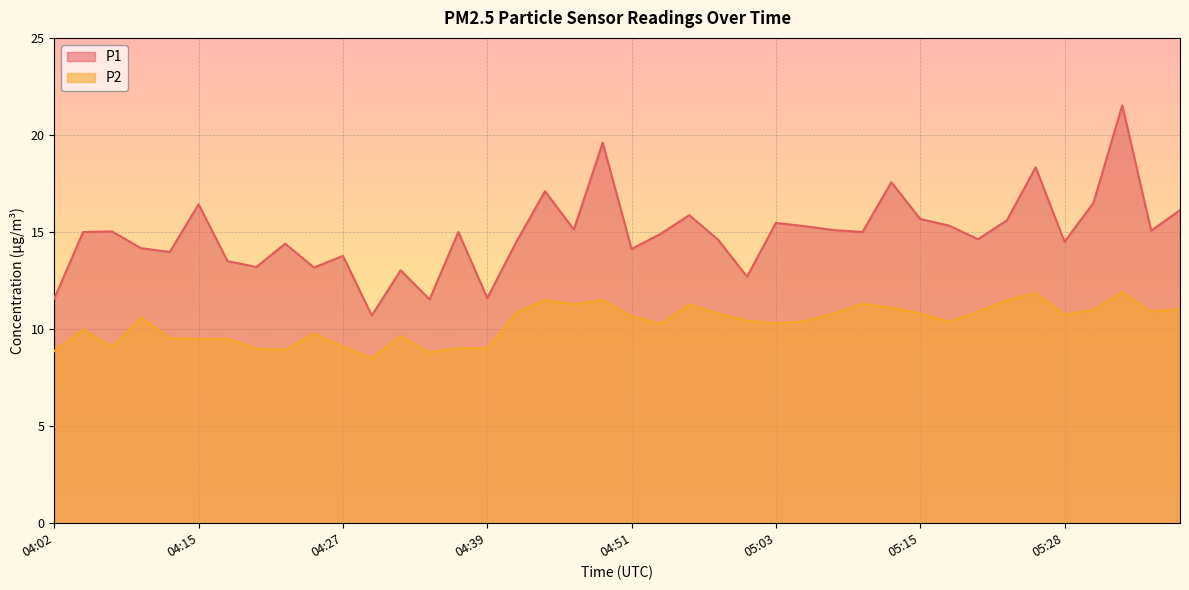

Is it true that P2 equals 10.4 at 05:06?

True